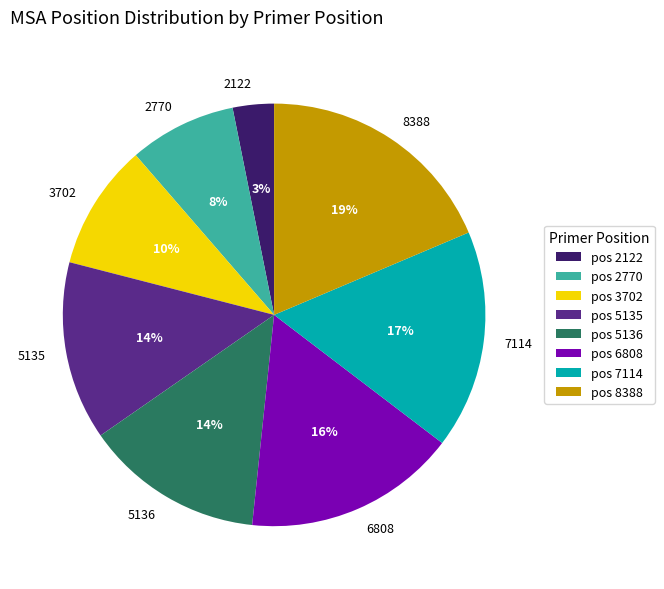

Between 6808 and 2122, which is larger?

6808